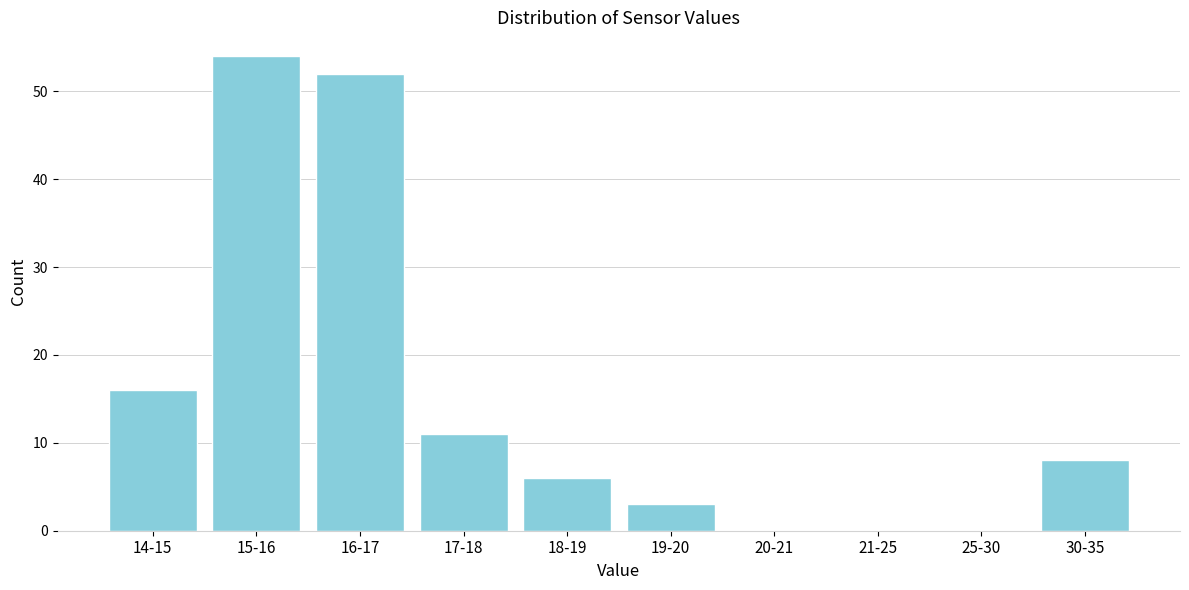

Reading left to right, list all the values displayed in this chart.

14-15=16	15-16=54	16-17=52	17-18=11	18-19=6	19-20=3	20-21=0	21-25=0	25-30=0	30-35=8